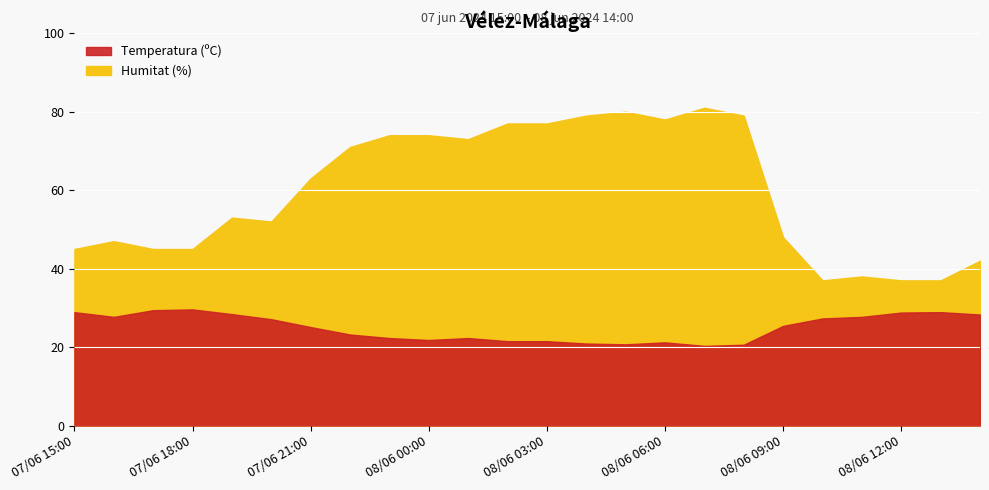

Which series has the largest total across all categories?

Humitat (%)